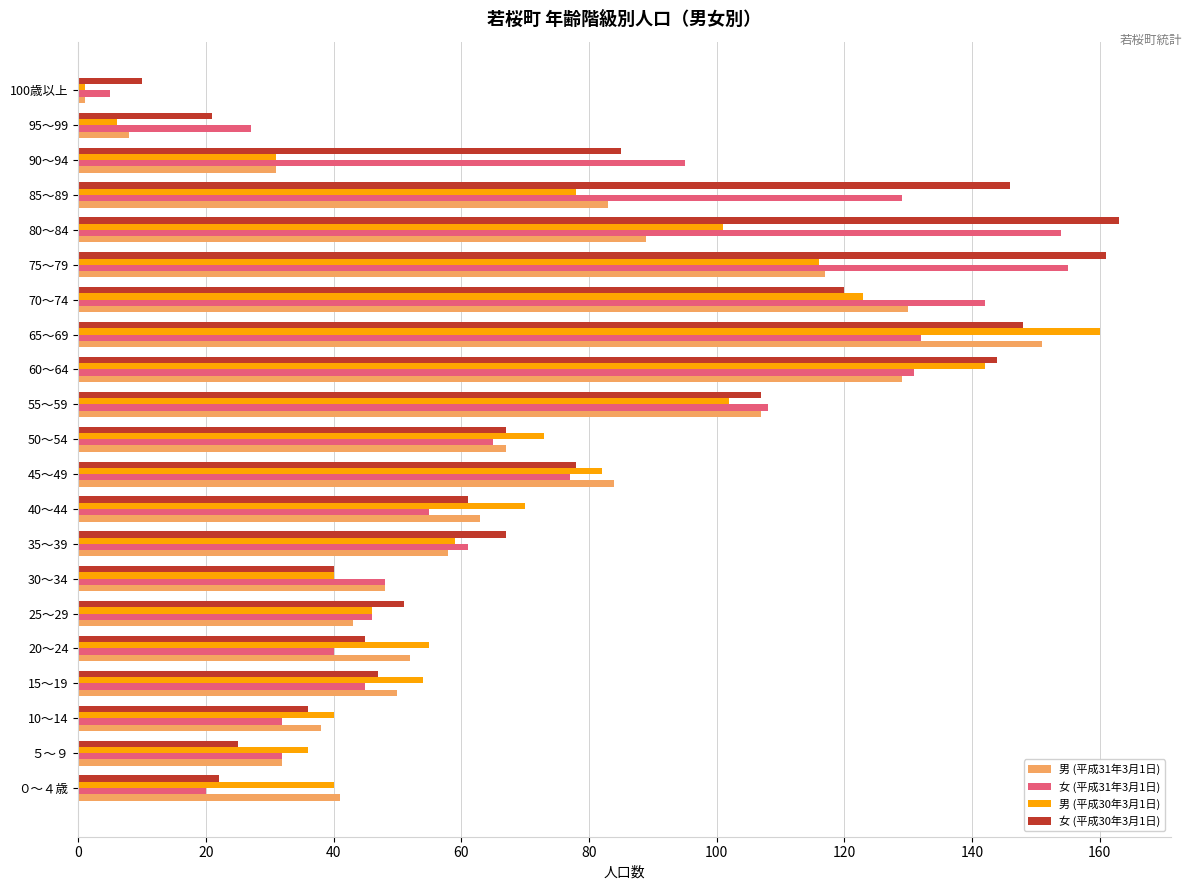

True or false: 女 (平成31年3月1日) has a value of 77 at 45～49.

True